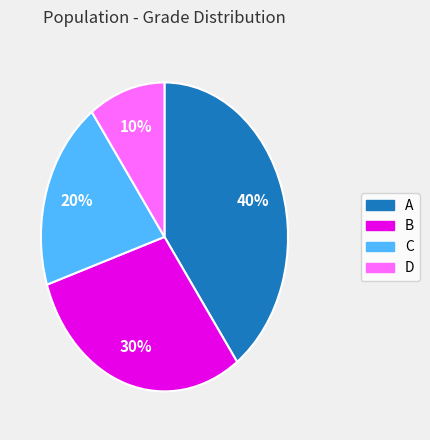

Does A represent more than half of the total?

No